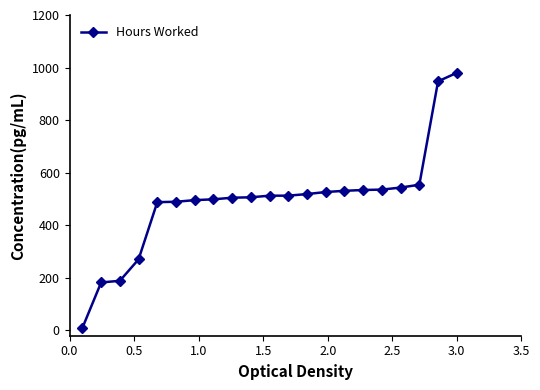

What is the value of the 21st point from the left?

980.0